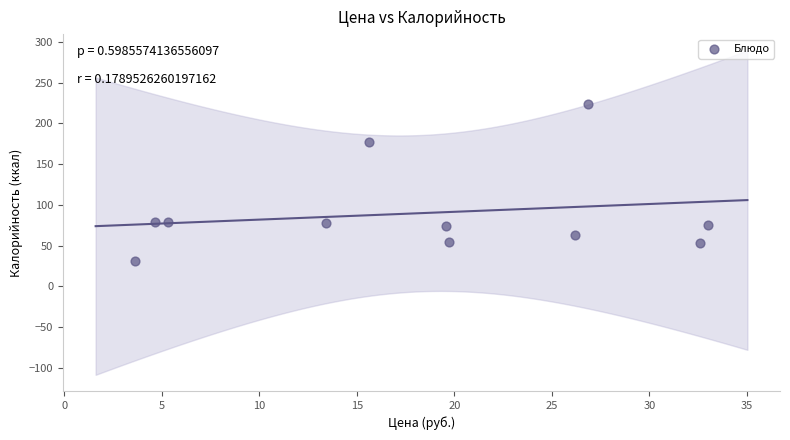

What is the average Y value?

89.9